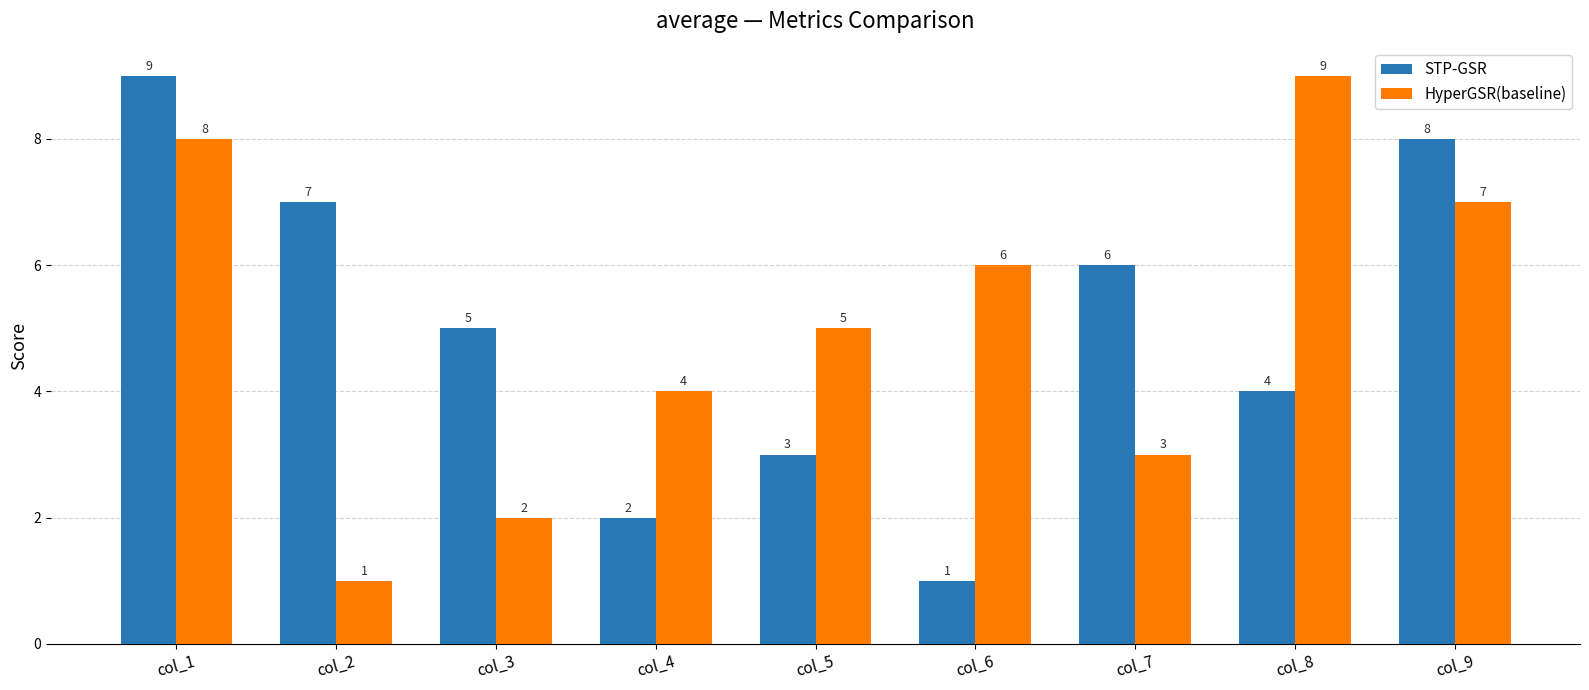

True or false: HyperGSR(baseline) has a value of 2 at col_4.

False